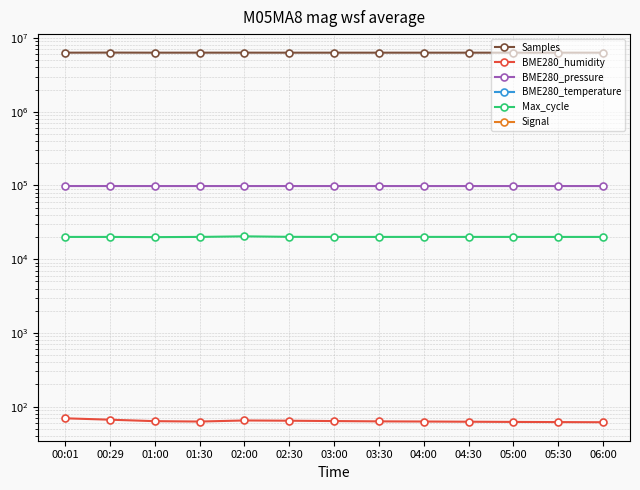

True or false: BME280_humidity and Max_cycle cross at least once.

False